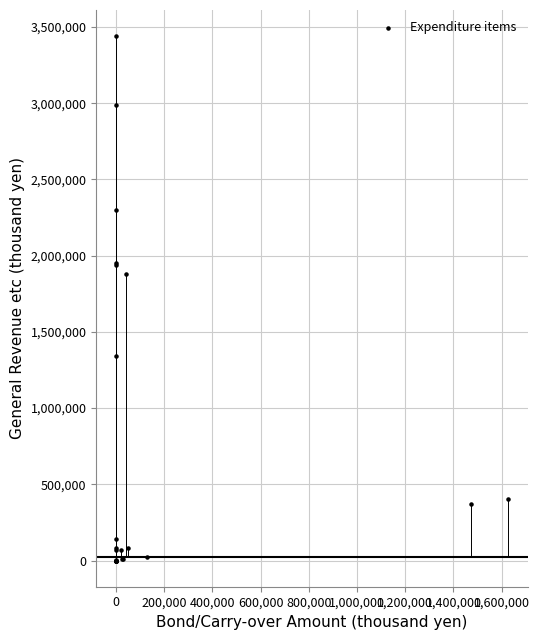

What Y value in the scatter plot is closest to 1719829?

1879696